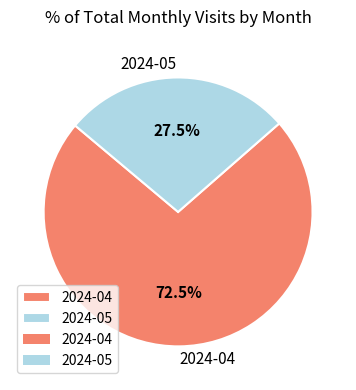

What is the total percentage of 2024-05 and 2024-04?

100.0%